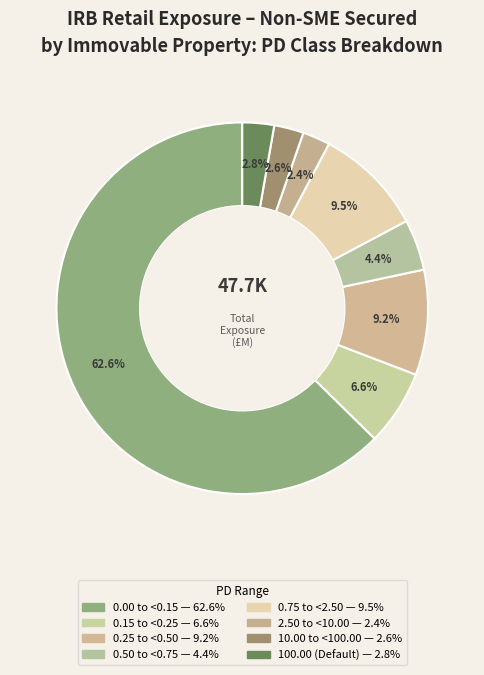

What is the smallest slice in the pie chart?

2.50 to <10.00